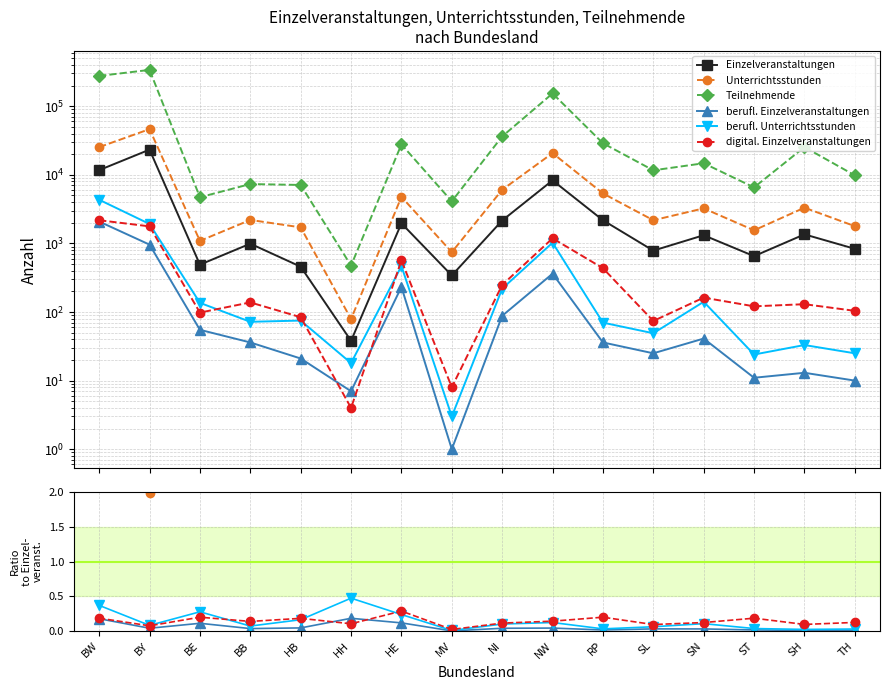

True or false: berufl. Einzelveranstaltungen and Einzelveranstaltungen intersect in this chart.

False